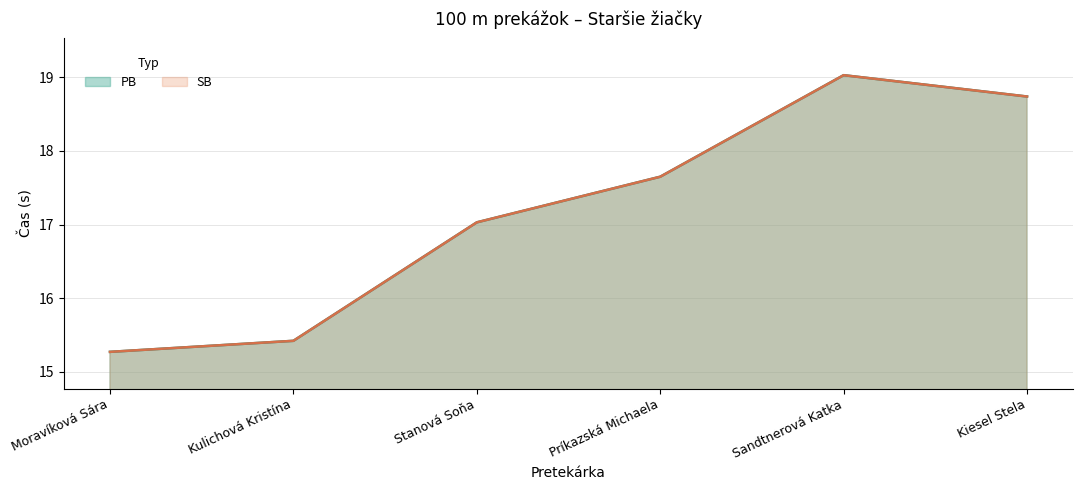

True or false: SB has a value of 5.6 at Kulichová Kristína.

False